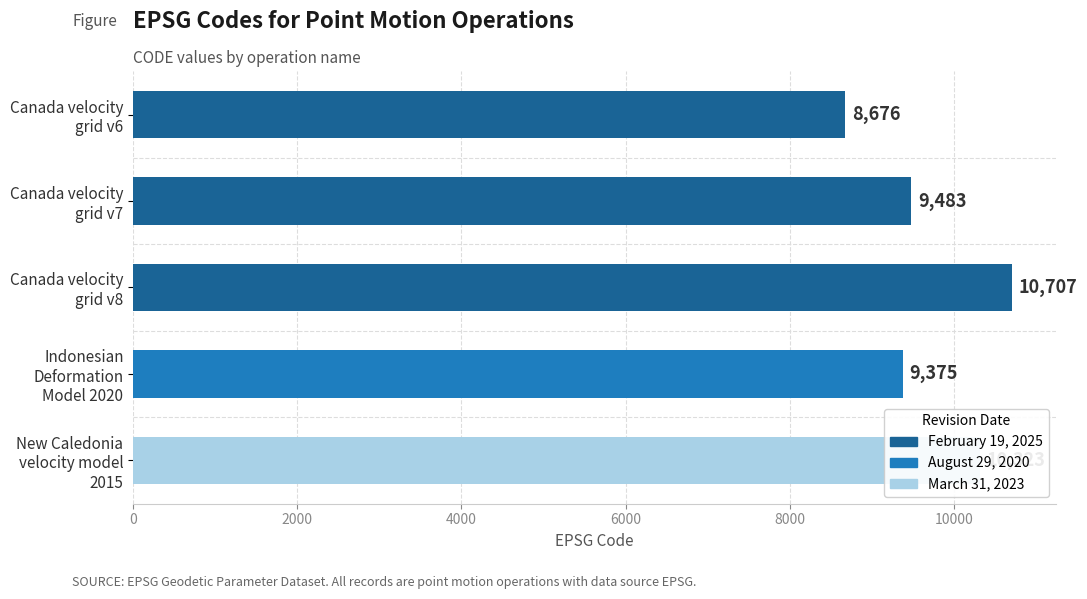

What is the sum of all values?

48564